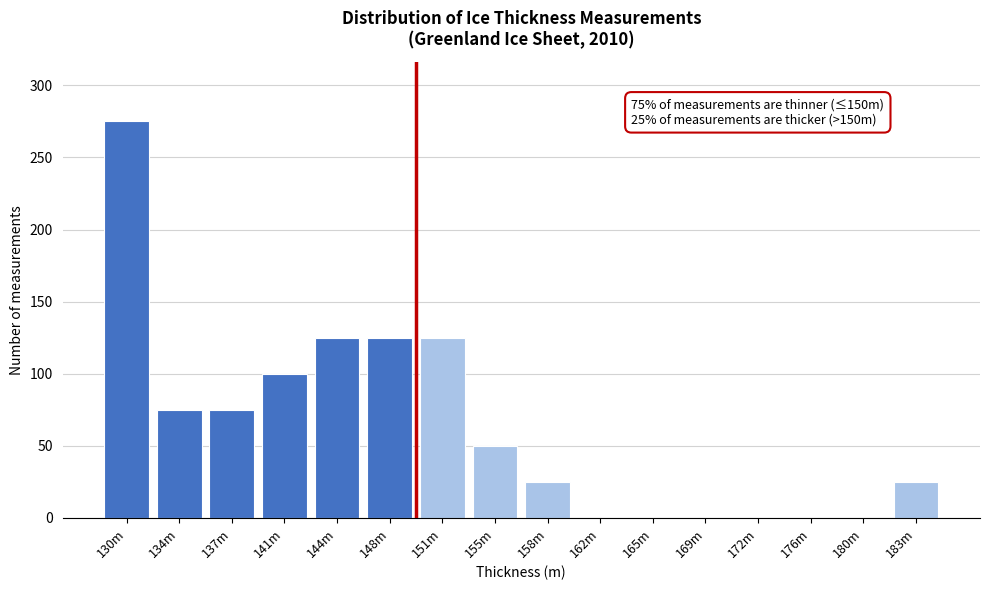

Reading right to left, transcribe all the data shown in this chart.

183m=25	180m=0	176m=0	172m=0	169m=0	165m=0	162m=0	158m=25	155m=50	151m=125	148m=125	144m=125	141m=100	137m=75	134m=75	130m=275